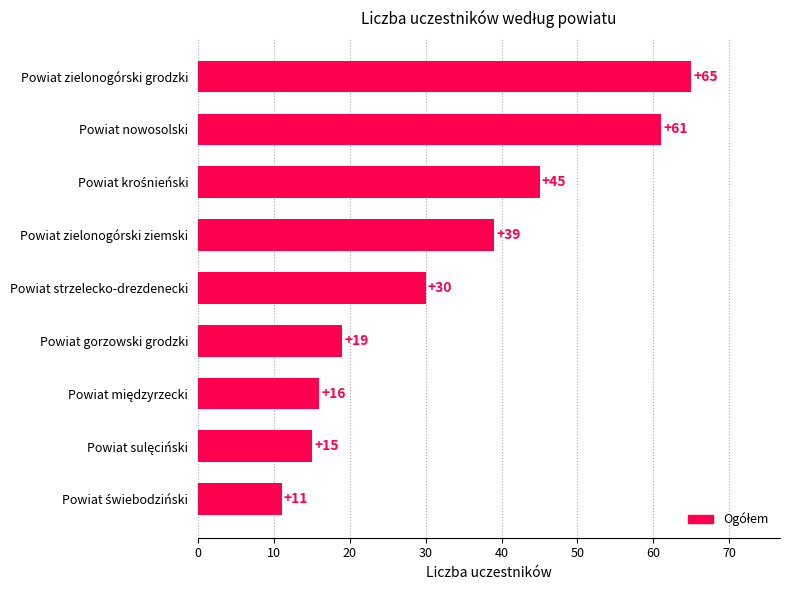

Reading bottom to top, list all the values displayed in this chart.

11	15	16	19	30	39	45	61	65